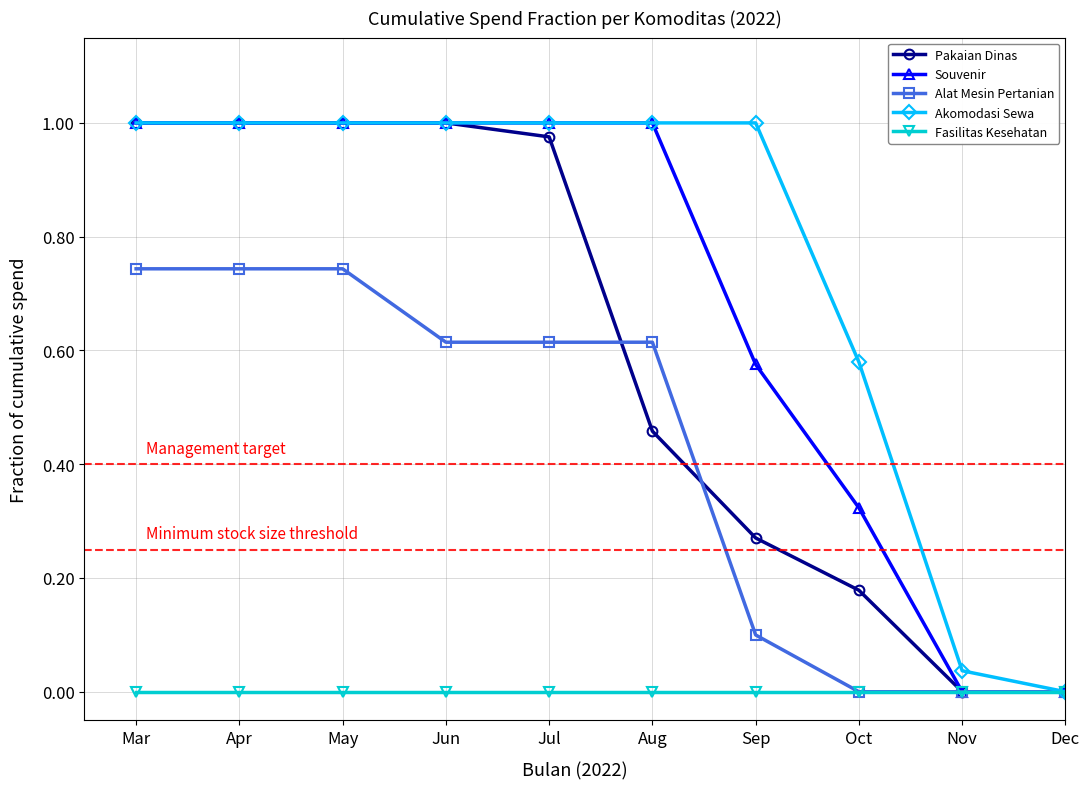

The value of Pakaian Dinas at Nov is -0.6. True or false?

False